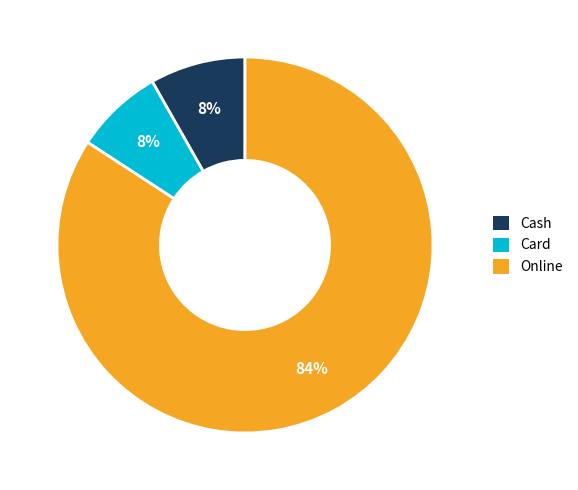

Which has a higher value, Online or Card?

Online